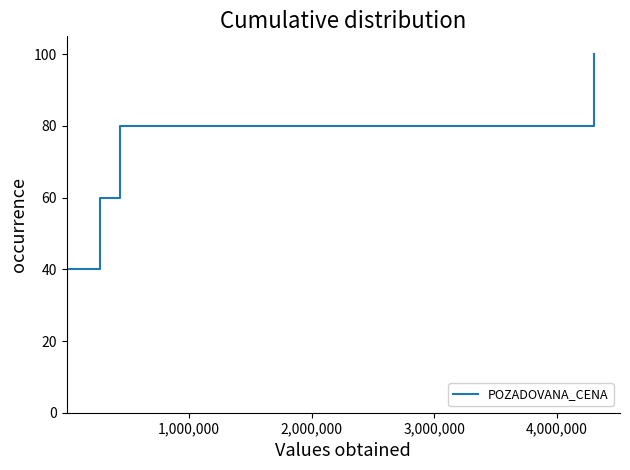

What is the maximum value shown in the chart?

100